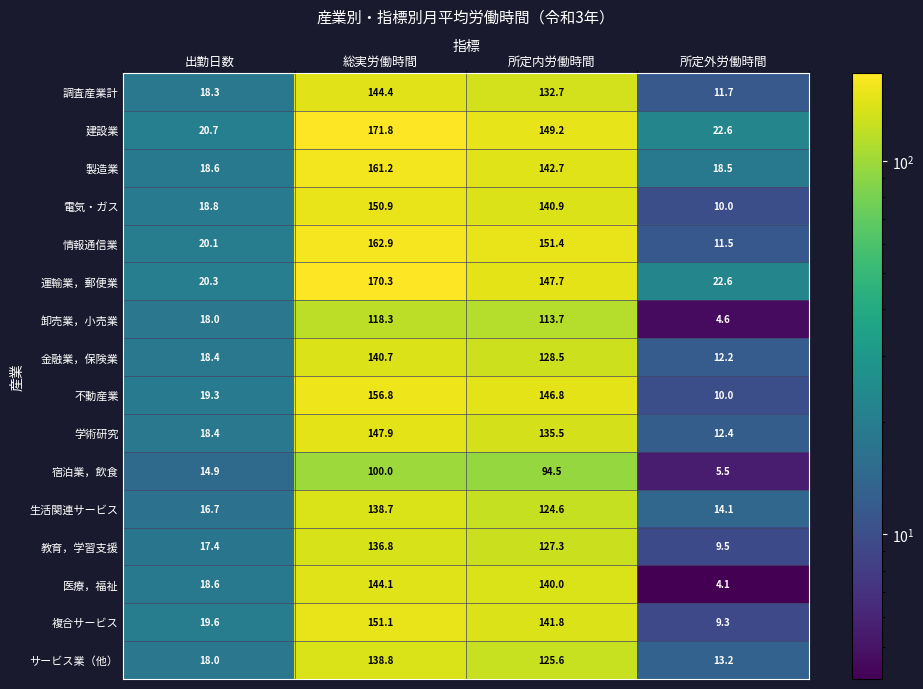

The 調査産業計 series shows 144.4 at 総実労働時間. True or false?

True